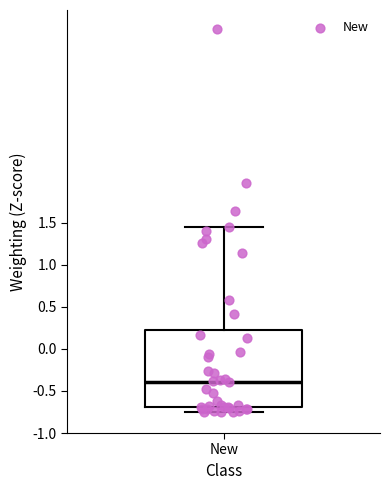

Where is the upper edge of the box for New on the y-axis? The values are not printed on the chart, so give them approximately, as read against the axis.

0.25